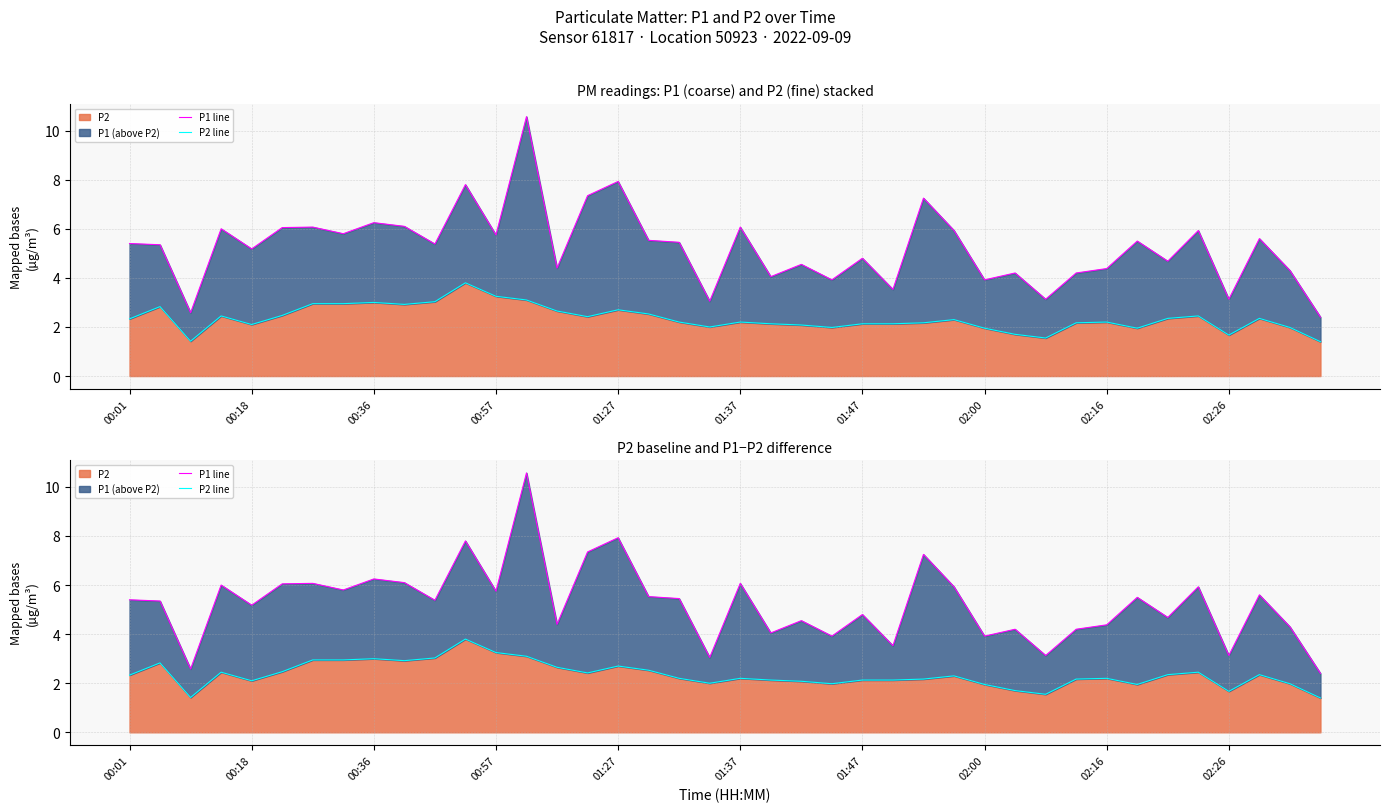

Is the value of P1 line at 25 greater than the value of P2 line at 31?

Yes